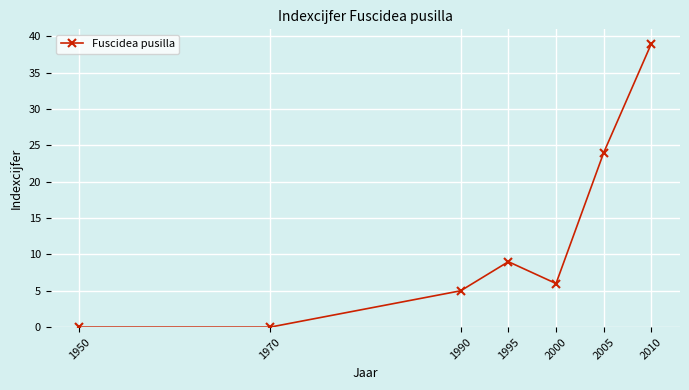

What is the difference between the maximum and minimum values?

39